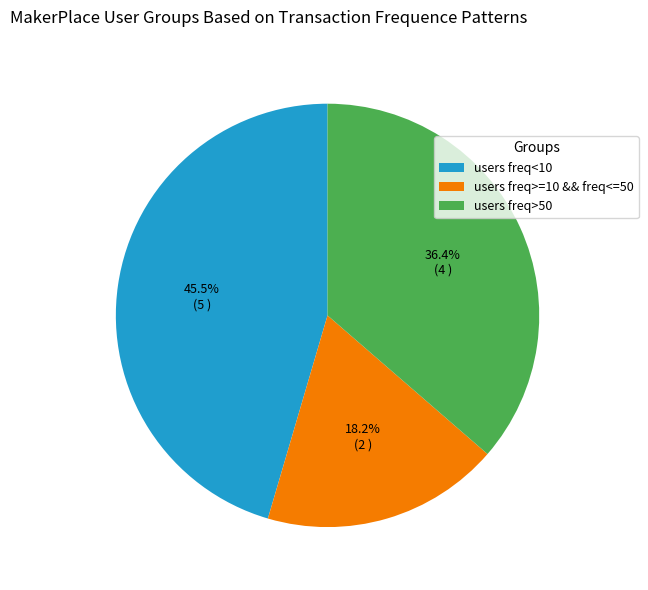

Which category has the biggest portion of the pie?

users freq<10